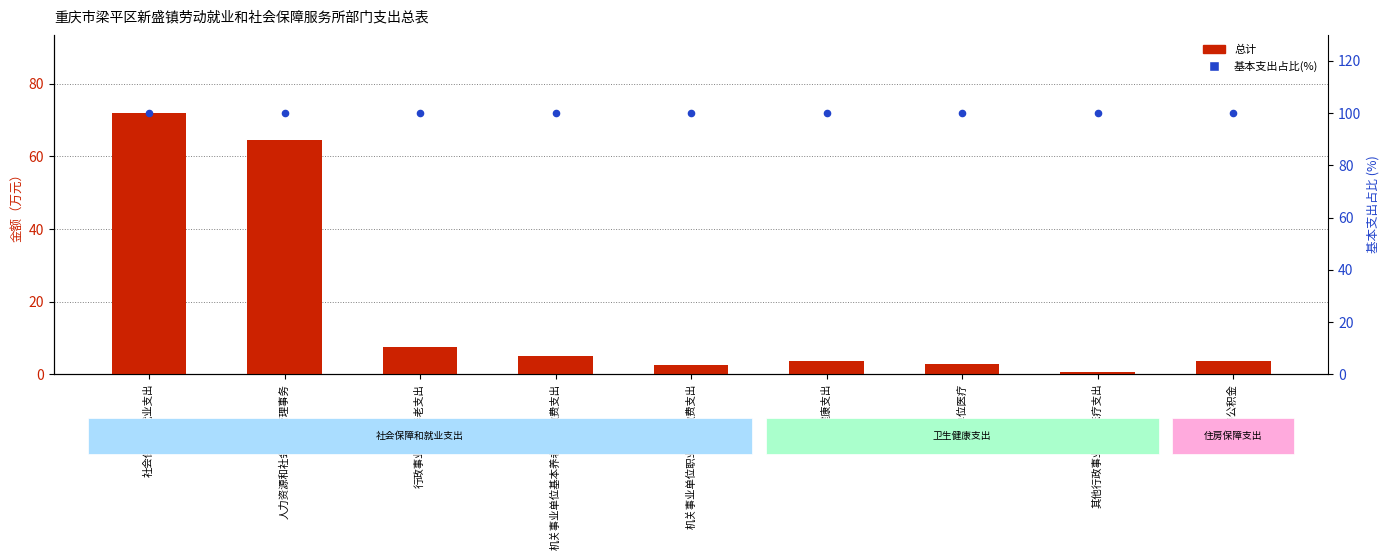

What is the total value across all series at 社会保障和就业支出?

171.9